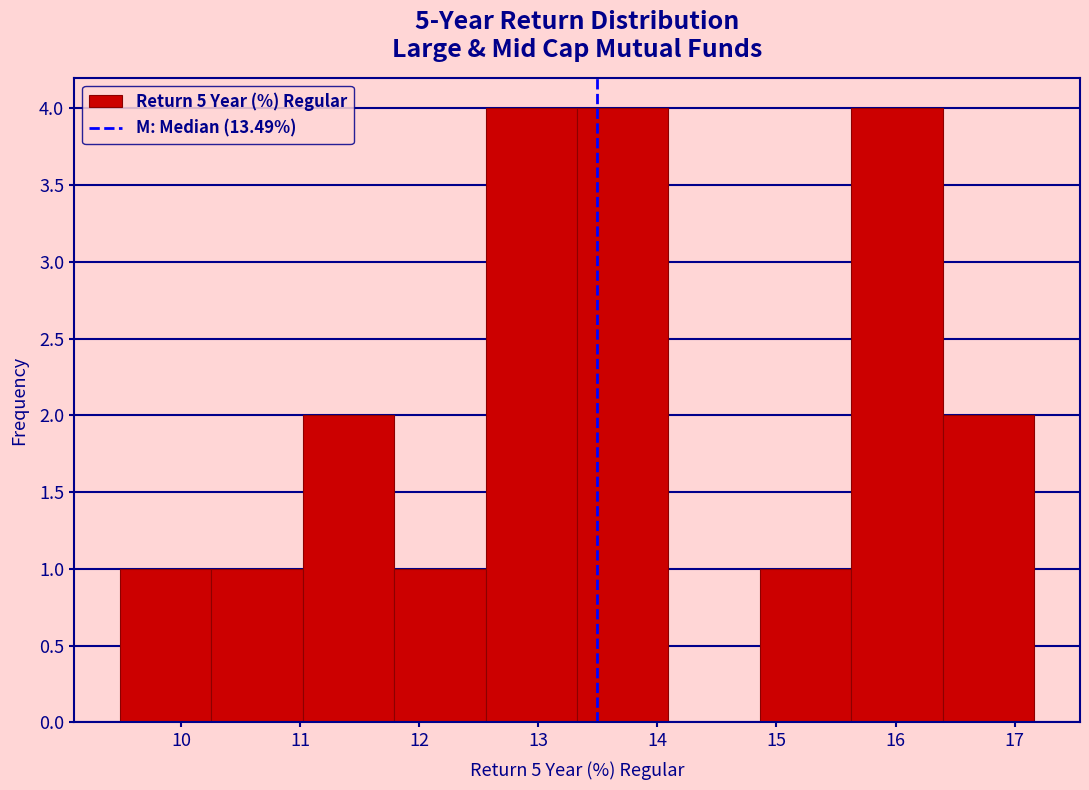

Reading left to right, transcribe this chart: for each bar, give the range it covers on the x-axis and its height. Neither the bar edges nor the heights are printed on the chart, so give them approximately, as read against the axes.

9.5 to 10.3: 1
10.3 to 11.0: 1
11.0 to 11.8: 2
11.8 to 12.6: 1
12.6 to 13.3: 4
13.3 to 14.1: 4
14.1 to 14.9: 0
14.9 to 15.6: 1
15.6 to 16.4: 4
16.4 to 17.2: 2